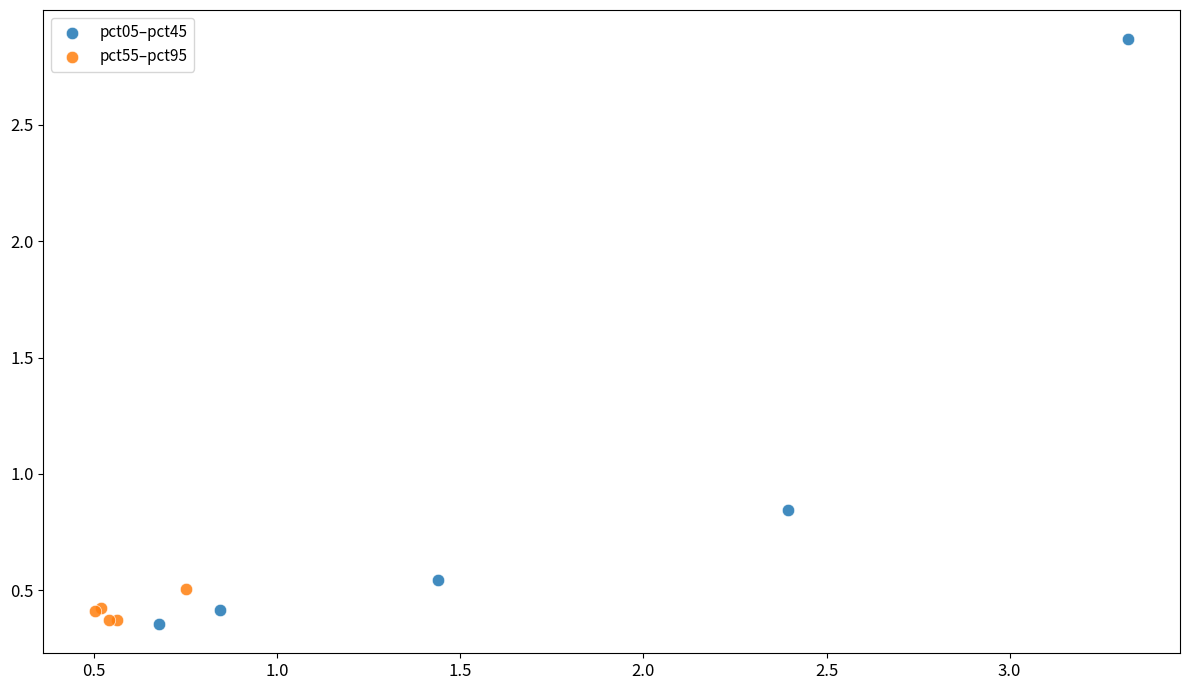

Which series has the widest spread of Y values?

pct05–pct45